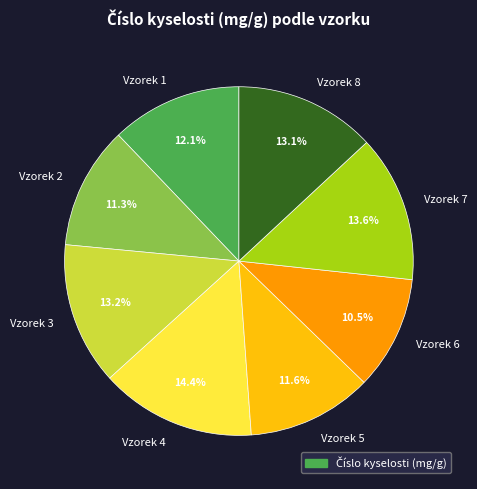

Is Vzorek 5 the majority of the pie?

No